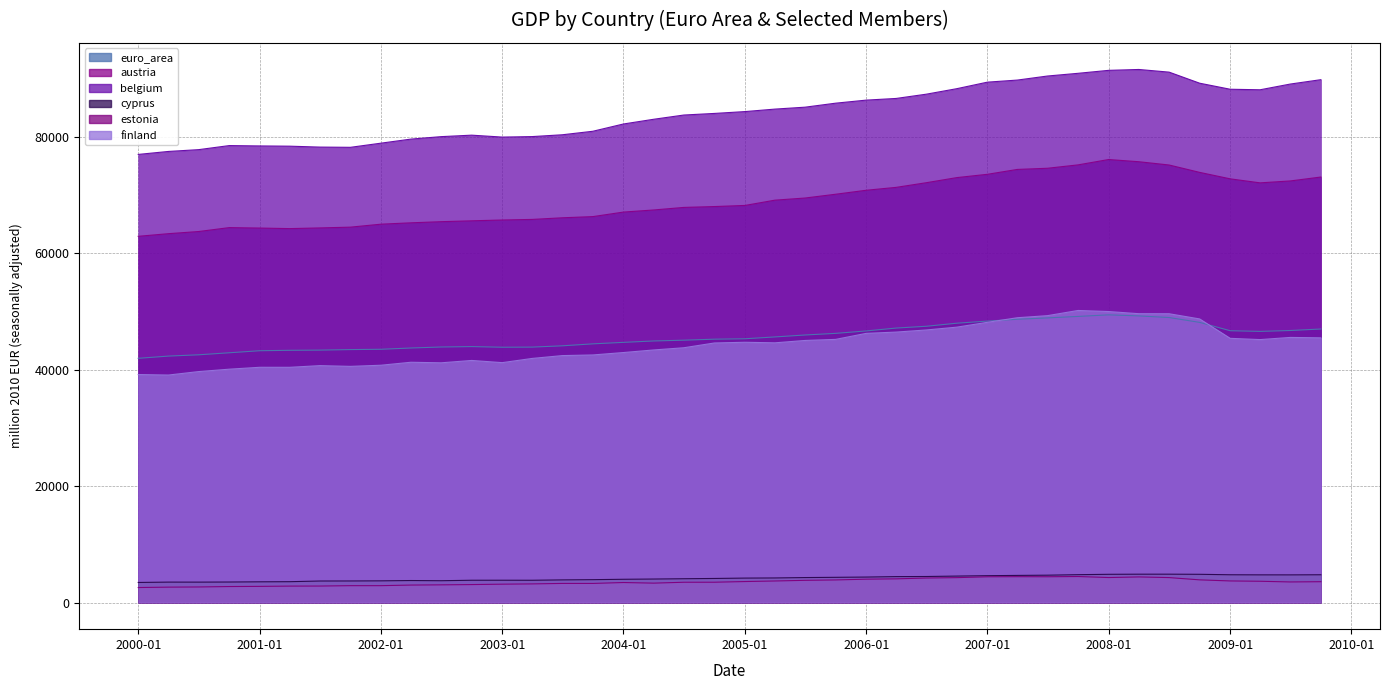

Reading left to right, list all the values displayed in this chart.

euro_area: 41974.2	42359.0	42579.8	42927.3	43280.0	43351.0	43383.9	43474.9	43530.1	43747.5	43920.0	43990.2	43880.3	43902.2	44123.7	44461.1	44717.6	44956.7	45091.6	45264.3	45336.4	45650.3	45984.2	46263.7	46680.5	47175.9	47483.6	48013.4	48374.7	48687.1	48922.4	49176.6	49446.2	49264.8	48985.6	48151.7	46719.0	46604.0	46756.6	47011.3
austria: 62945.1	63398.9	63769.6	64441.6	64364.1	64269.2	64387.3	64520.6	65032.0	65264.8	65460.7	65608.4	65750.1	65849.2	66130.4	66333.2	67111.5	67473.2	67912.5	68059.5	68252.9	69159.4	69527.3	70178.1	70861.1	71357.9	72159.4	73037.9	73605.5	74442.5	74643.5	75225.6	76145.1	75765.7	75204.0	73936.6	72824.4	72134.0	72462.0	73135.4
belgium: 77022.9	77533.7	77844.3	78541.7	78482.0	78439.7	78282.6	78243.1	78957.9	79655.3	80078.8	80333.4	80003.5	80087.1	80400.4	81005.0	82253.7	83064.1	83793.6	84068.3	84386.2	84811.6	85143.3	85831.5	86356.2	86642.8	87377.0	88325.2	89445.2	89801.7	90500.0	90964.9	91473.9	91623.7	91167.0	89265.1	88225.0	88134.0	89119.0	89870.6
cyprus: 3447.2	3508.0	3505.2	3523.7	3557.7	3578.8	3696.1	3704.3	3725.8	3779.1	3745.7	3827.4	3830.9	3825.3	3888.8	3928.6	3994.2	4035.5	4087.5	4134.2	4198.2	4221.6	4289.3	4330.9	4375.5	4452.7	4470.8	4544.2	4610.9	4658.1	4698.4	4785.6	4849.0	4868.6	4870.6	4848.8	4769.9	4754.1	4750.8	4770.5
estonia: 2574.7	2643.1	2672.3	2745.6	2773.9	2820.9	2830.8	2895.6	2896.3	2999.0	3036.3	3084.0	3152.5	3199.3	3281.5	3280.5	3437.0	3331.4	3484.1	3488.4	3604.4	3700.0	3812.6	3880.0	4012.2	4068.2	4209.1	4276.0	4424.0	4440.6	4427.3	4467.8	4293.4	4396.6	4285.6	3894.1	3707.3	3653.2	3534.5	3577.3
finland: 39185.0	39100.0	39696.0	40108.0	40433.0	40429.0	40718.0	40590.0	40787.0	41298.0	41202.0	41608.0	41231.0	41955.0	42443.0	42554.0	42969.0	43412.0	43792.0	44613.0	44734.0	44638.0	45045.0	45229.0	46265.0	46484.0	46848.0	47333.0	48163.0	48951.0	49310.0	50199.0	50014.0	49645.0	49637.0	48744.0	45409.0	45195.0	45566.0	45494.0